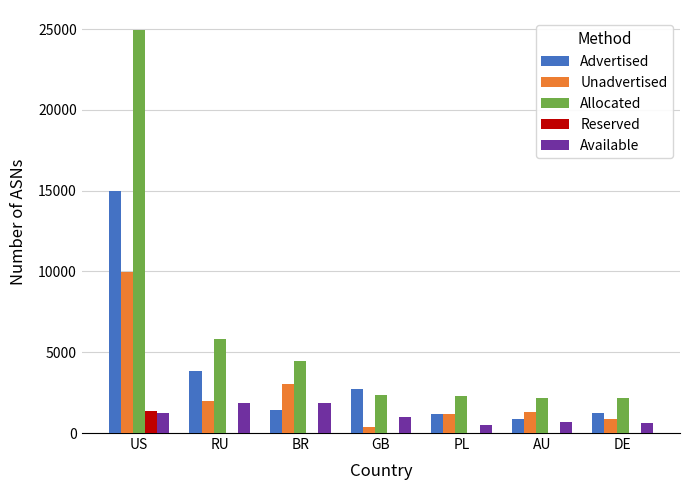

Which series has the largest total across all categories?

Allocated